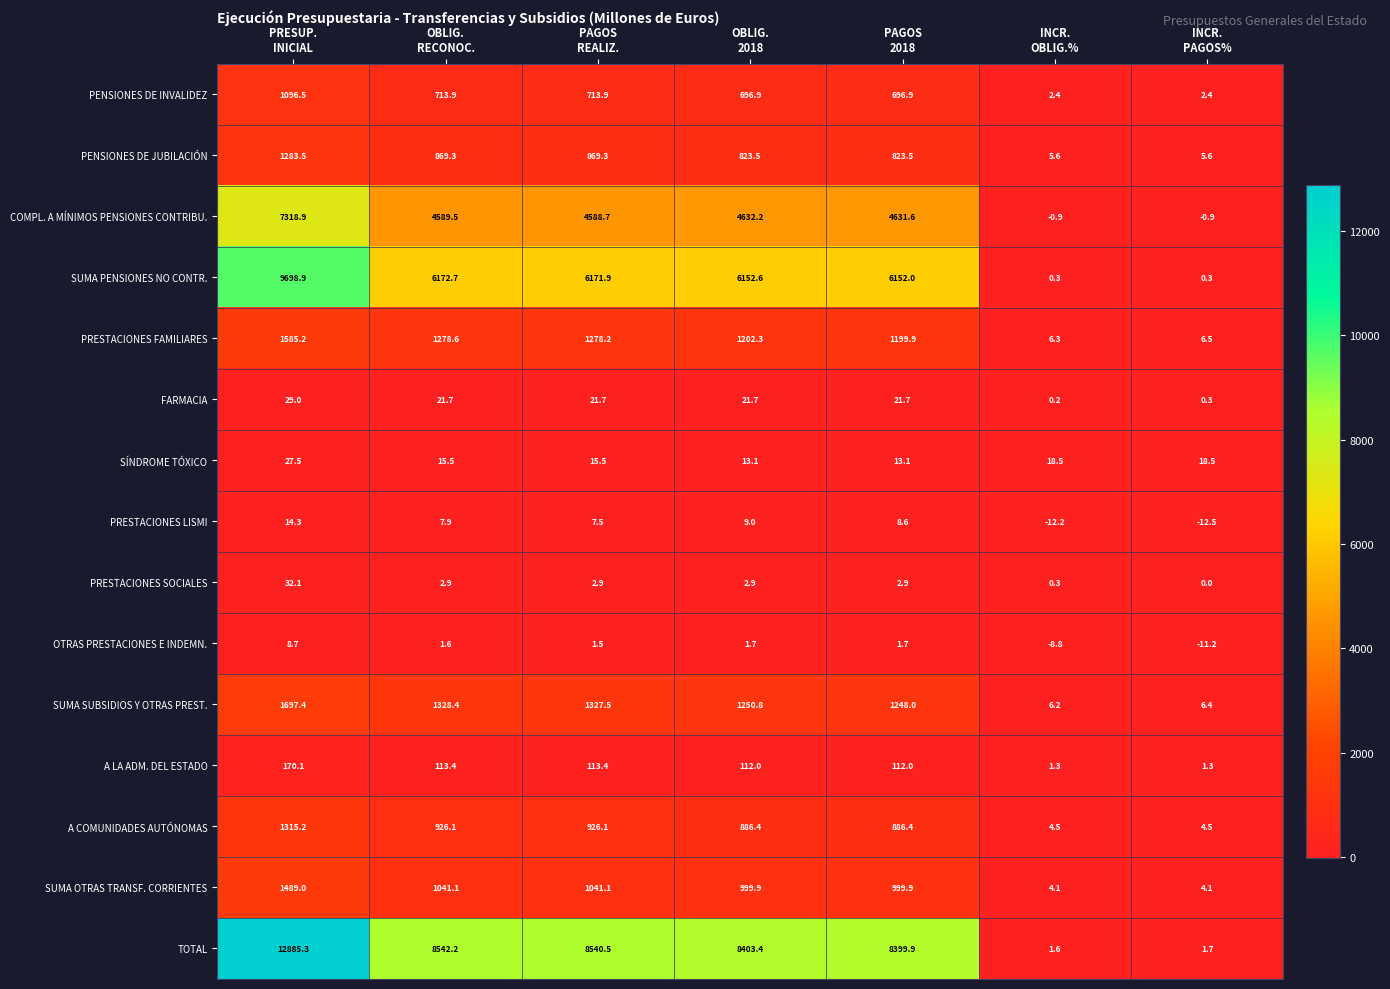

Which series has the largest total across all categories?

TOTAL